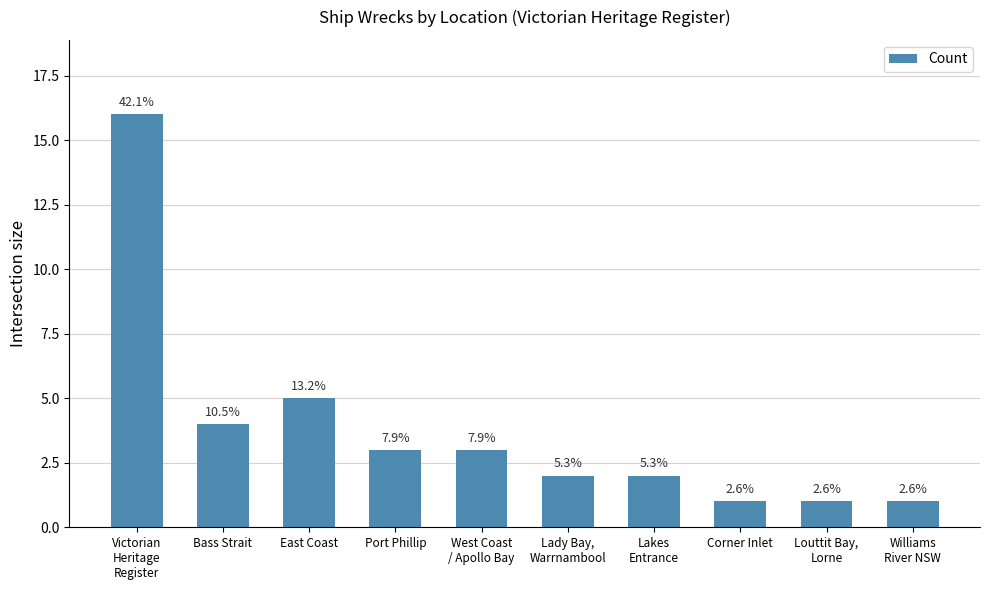

Reading left to right, list all the values displayed in this chart.

Victorian
Heritage
Register=16	Bass Strait=4	East Coast=5	Port Phillip=3	West Coast
/ Apollo Bay=3	Lady Bay,
Warrnambool=2	Lakes
Entrance=2	Corner Inlet=1	Louttit Bay,
Lorne=1	Williams
River NSW=1